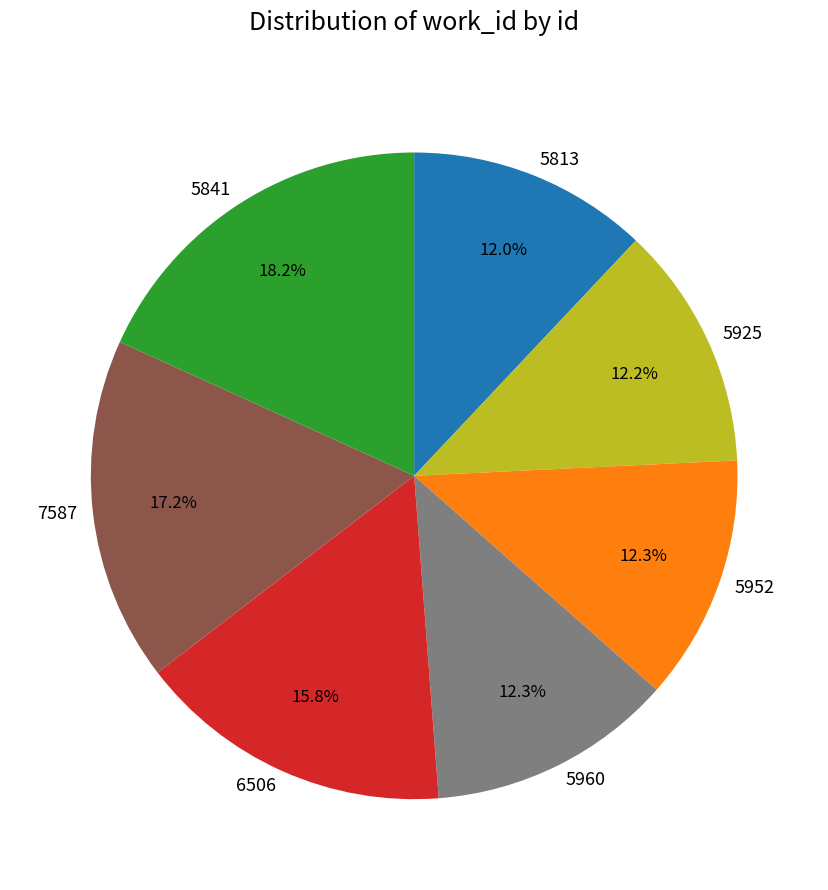

Approximately how many times larger is the value at 5952 compared to 5813?

1.0